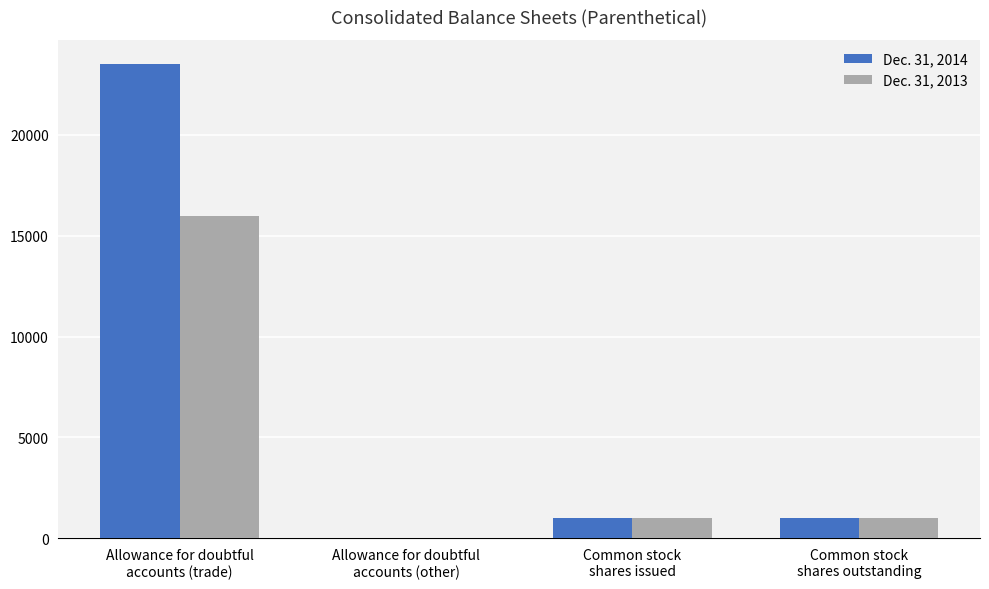

Which series has the largest total across all categories?

Dec. 31, 2014